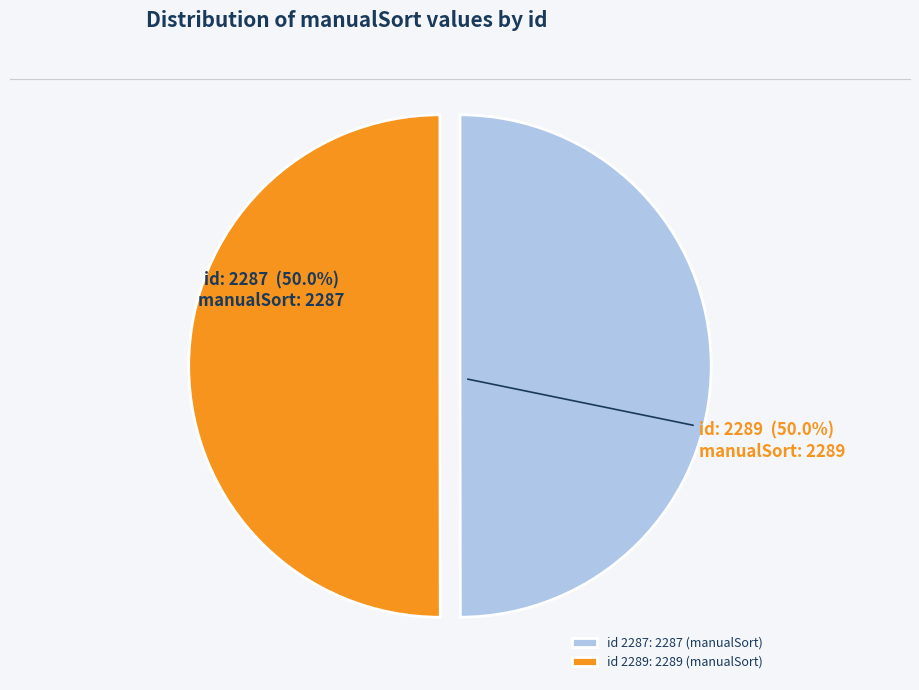

What is the ratio of the value at id 2289: 2289 (manualSort) to the value at id 2287: 2287 (manualSort)?

1.0